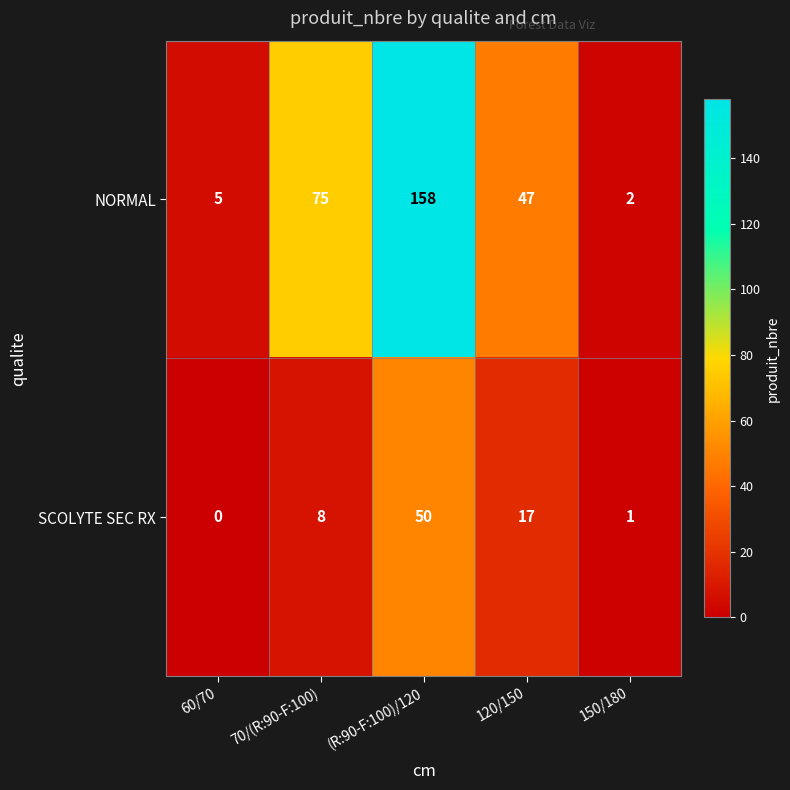

At 60/70, list the series in order from largest to smallest.

NORMAL, SCOLYTE SEC RX